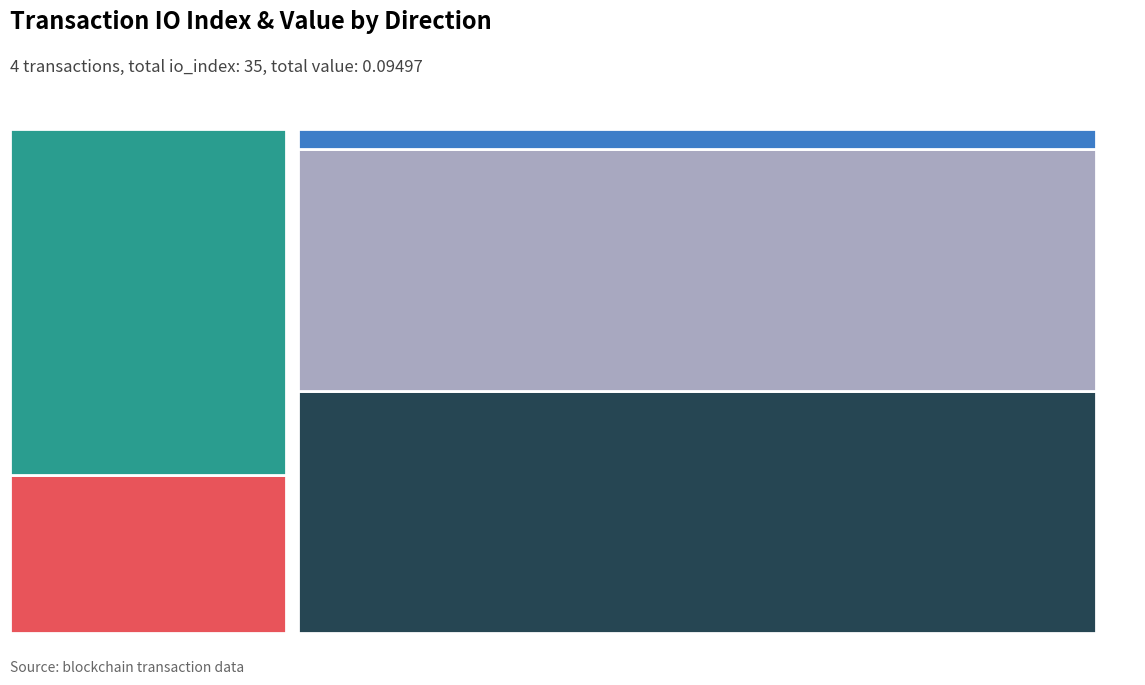

Reading left to right, what are all the values shown in this chart?

io_index: -1=8.0	-1=3.0	1=22.0	1=2.0
value: -1=0.0	-1=0.0	1=0.0	1=0.0
valid_mainchain: -1=1.0	-1=1.0	1=1.0	1=1.0